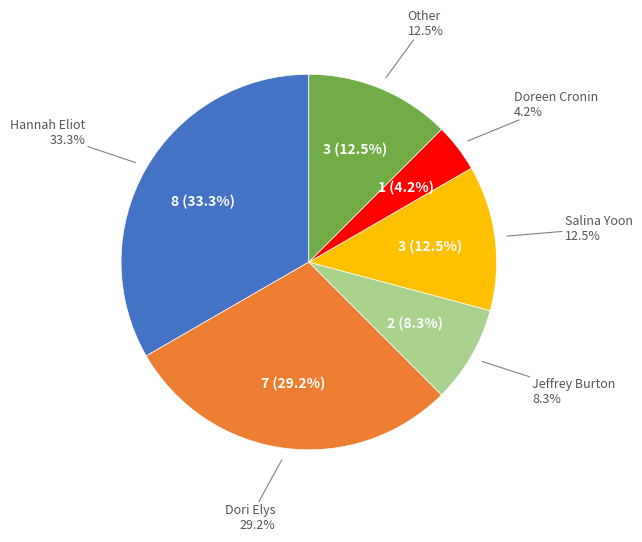

What percentage is the Doreen Cronin slice, to the nearest percent?

4%